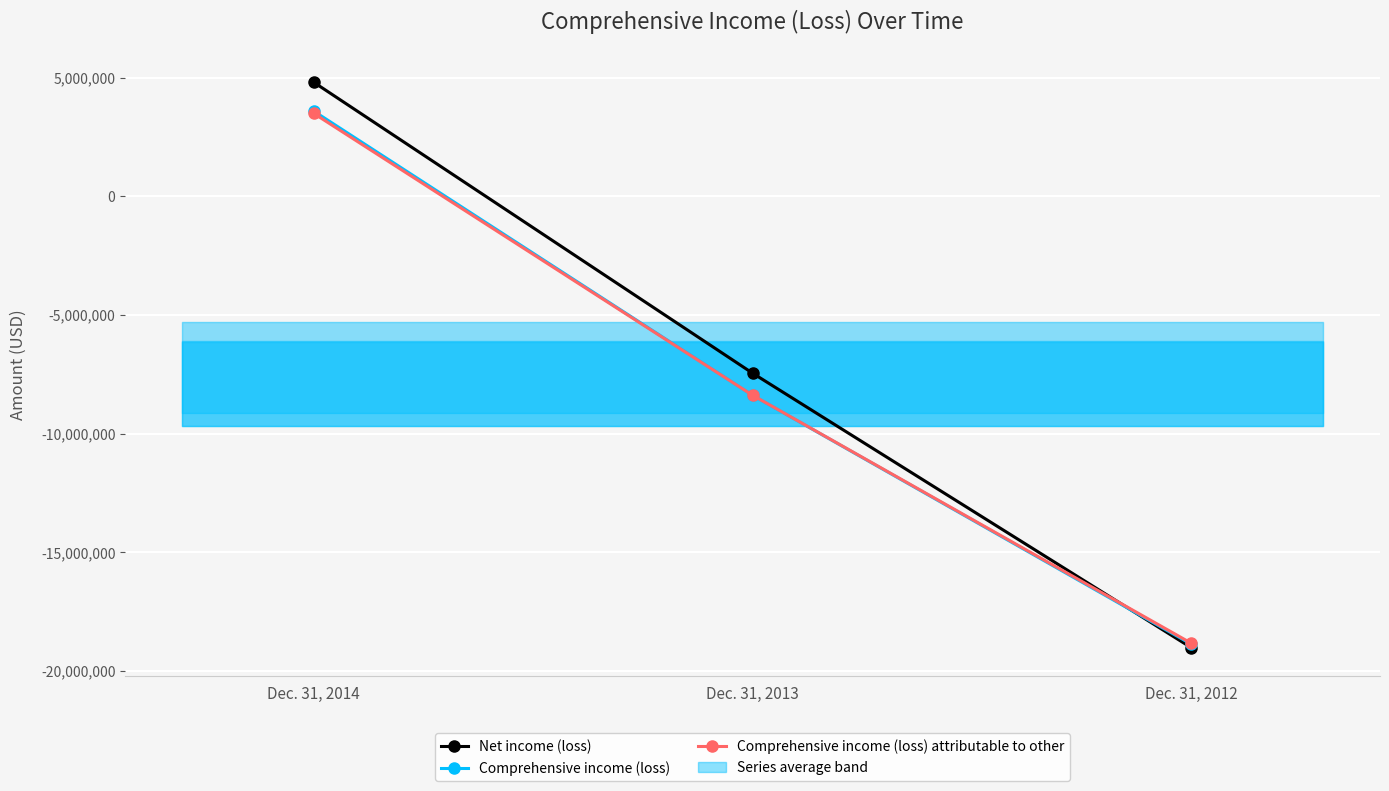

At which category does the chart reach its peak across all series?

Dec. 31, 2014